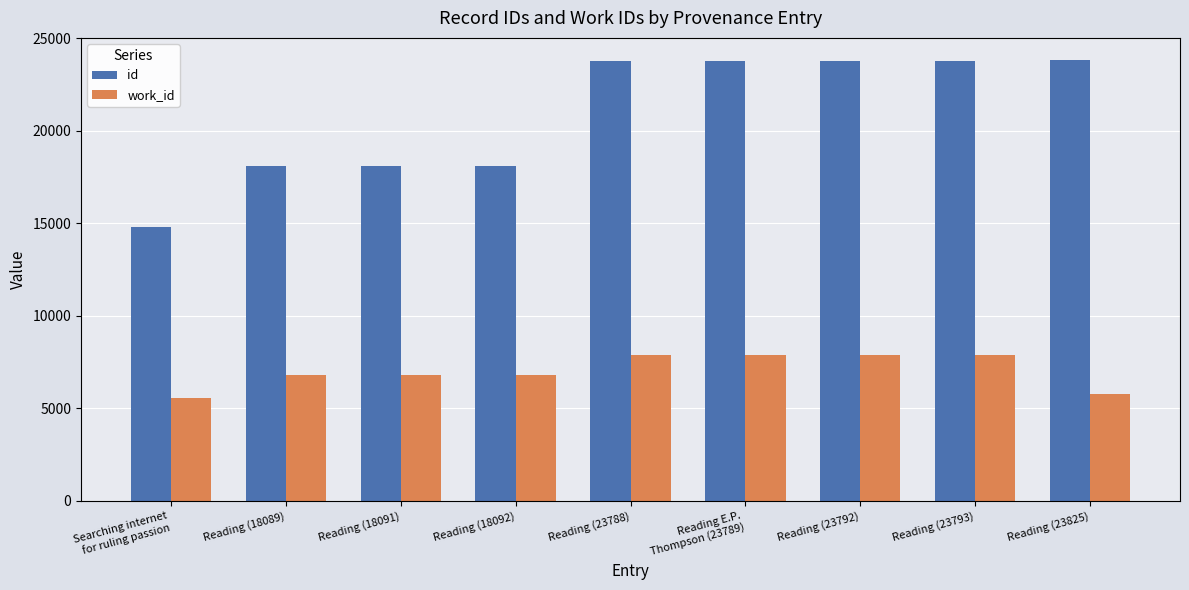

What is the difference between the maximum and minimum values in the work_id series?

2340